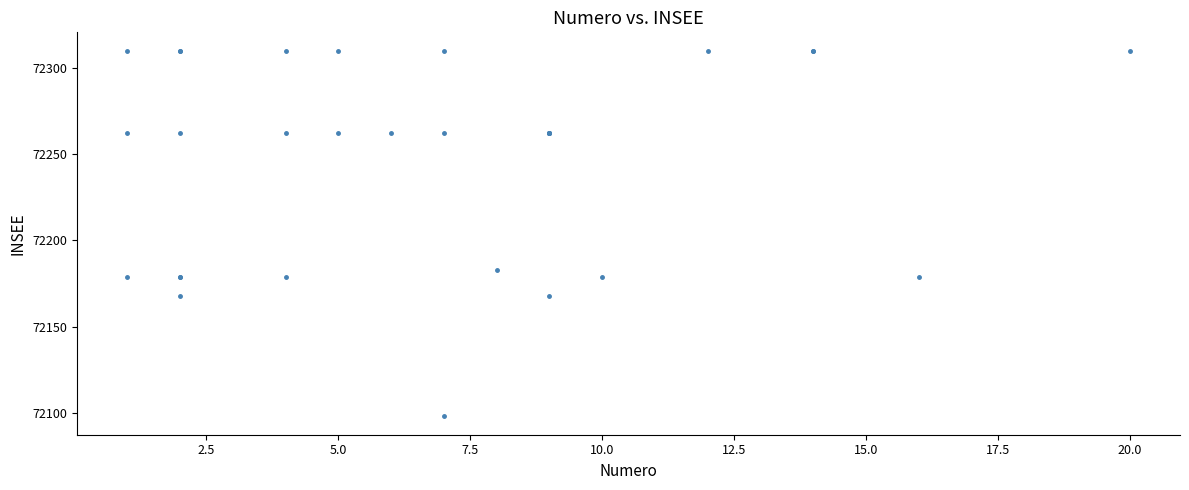

What Y value in the scatter plot is closest to 72204?

72183